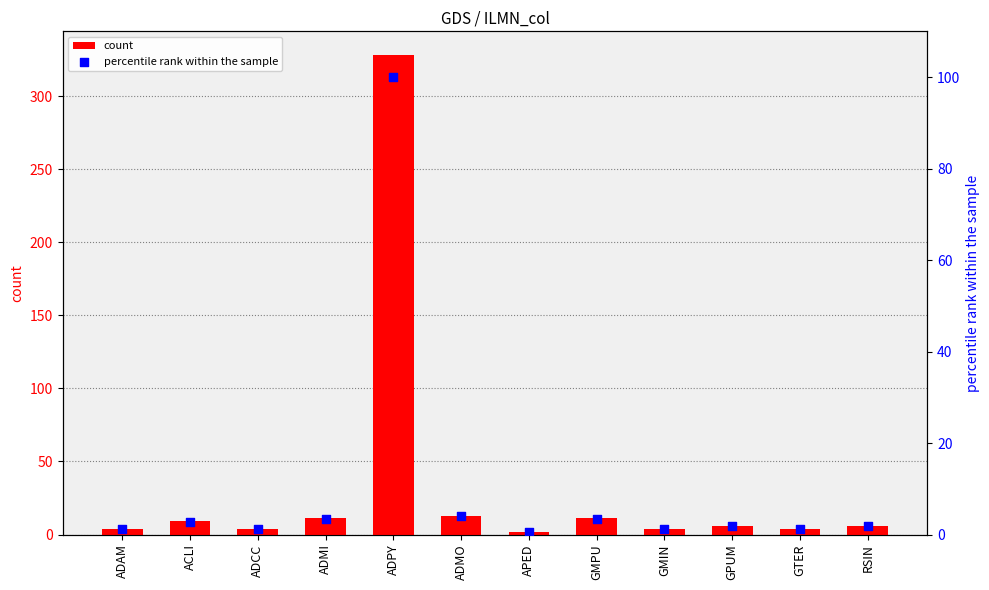

Is the value of count at GMIN greater than the value of percentile rank within the sample at GPUM?

Yes